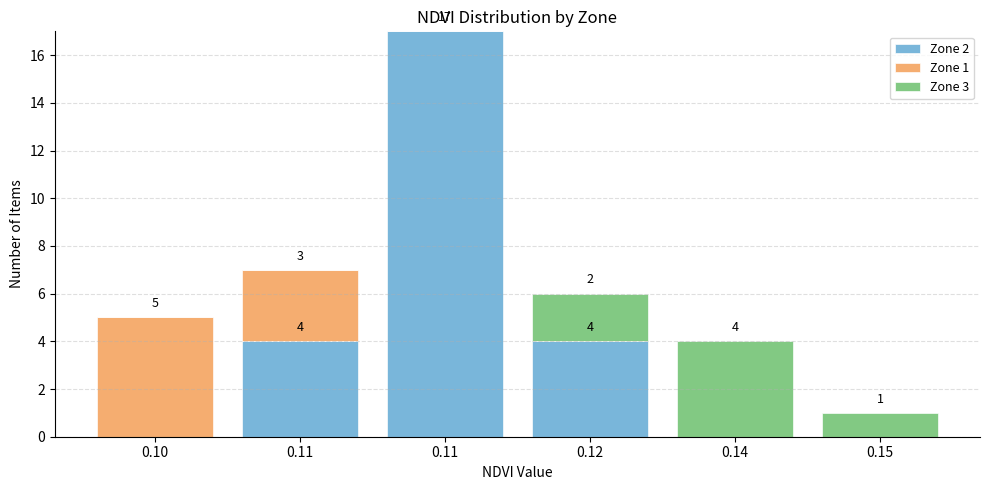

What are all the series names shown in the legend?

Zone 2, Zone 1, Zone 3